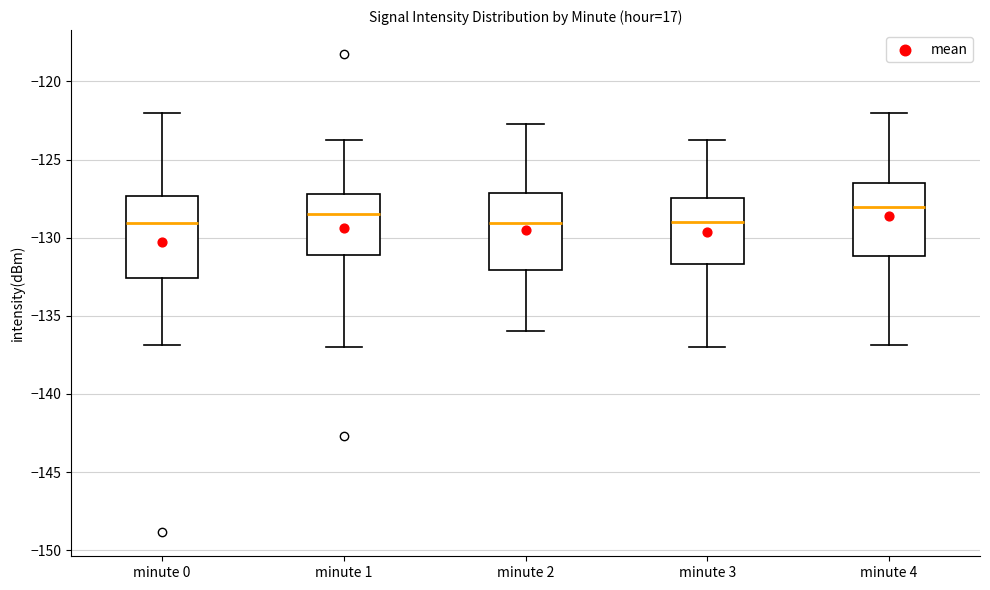

Reading left to right, transcribe this box plot: for each box, give where its median line is, the range the box spans, and where its two whiskers end, as read against the y-axis. The values are not printed on the chart, so give them approximately, as read against the axis.

minute 0: median -129.0, box -132.5 to -127.5, whiskers -137.0 to -122.0
minute 1: median -128.5, box -131.0 to -127.0, whiskers -137.0 to -123.5
minute 2: median -129.0, box -132.0 to -127.0, whiskers -136.0 to -123.0
minute 3: median -129.0, box -131.5 to -127.5, whiskers -137.0 to -123.5
minute 4: median -128.0, box -131.0 to -126.5, whiskers -137.0 to -122.0